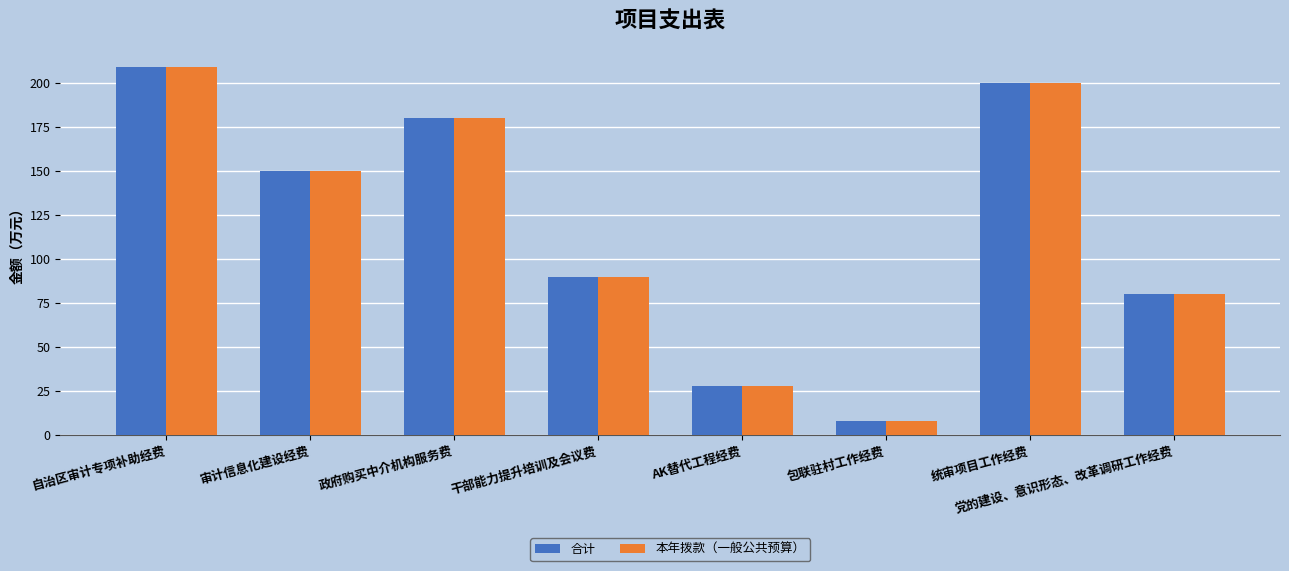

How many data points in 本年拨款（一般公共预算） are less than 150?

4